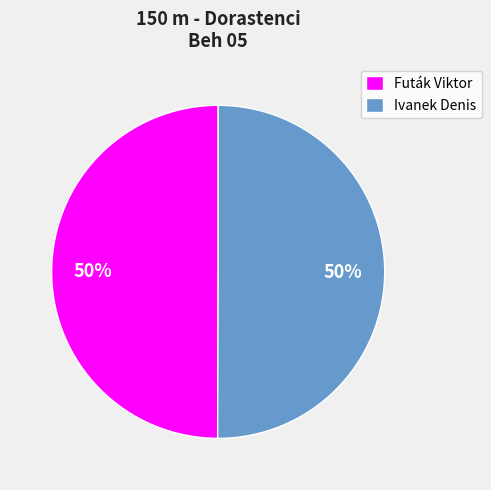

Count the number of slices in the pie.

2